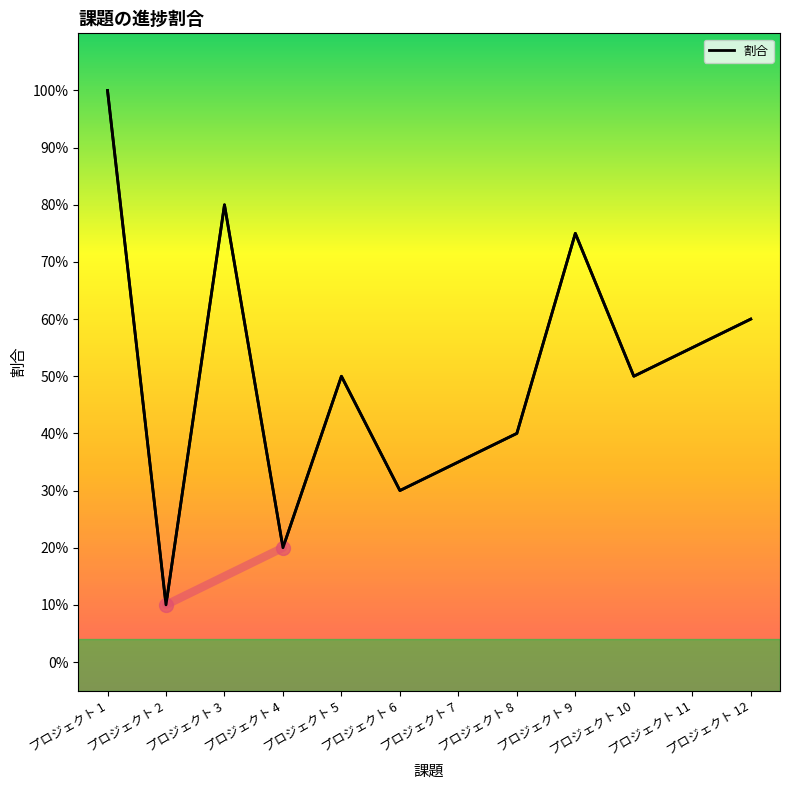

Does the chart have visible grid lines?

No